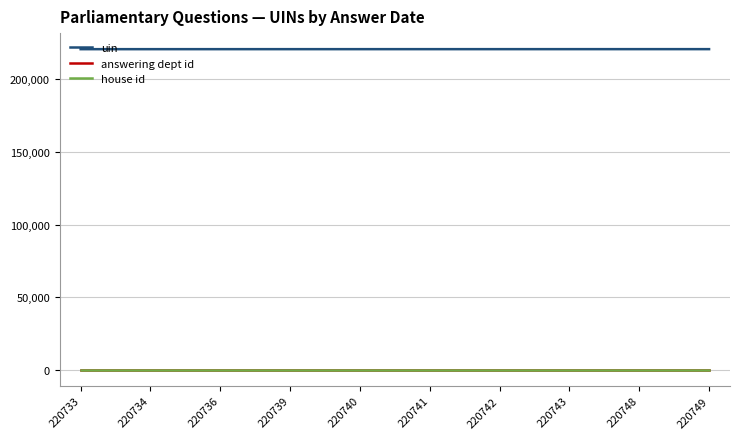

The answering dept id series shows 20 at 220743. True or false?

True